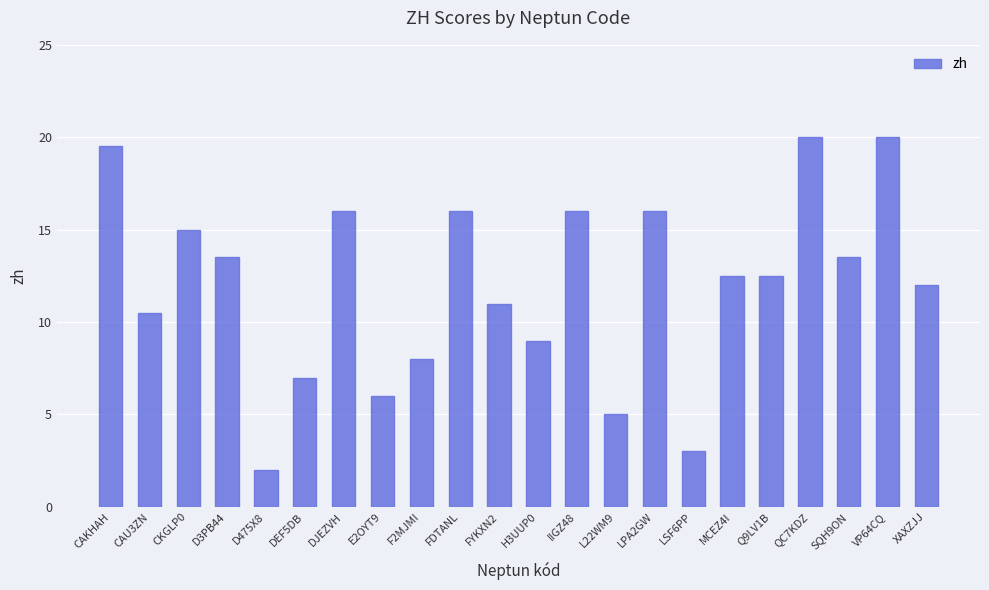

What is the change in value from DEF5DB to L22WM9?

-2.0